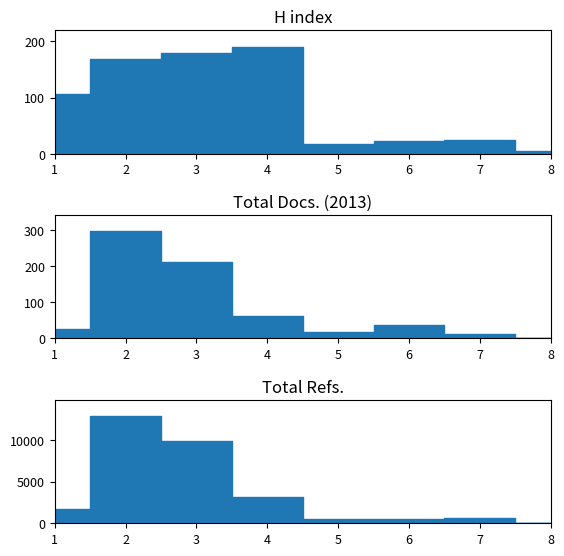

At which category does Total Refs. reach its first local valley?

6